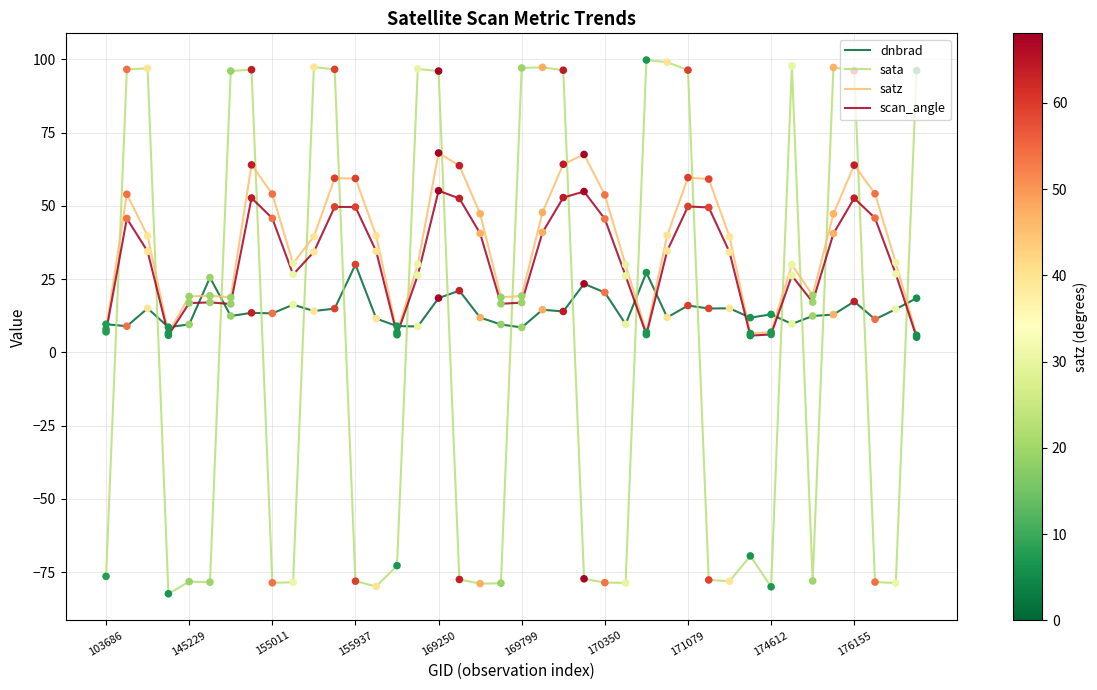

What is the lowest value of the dnbrad series?

8.5